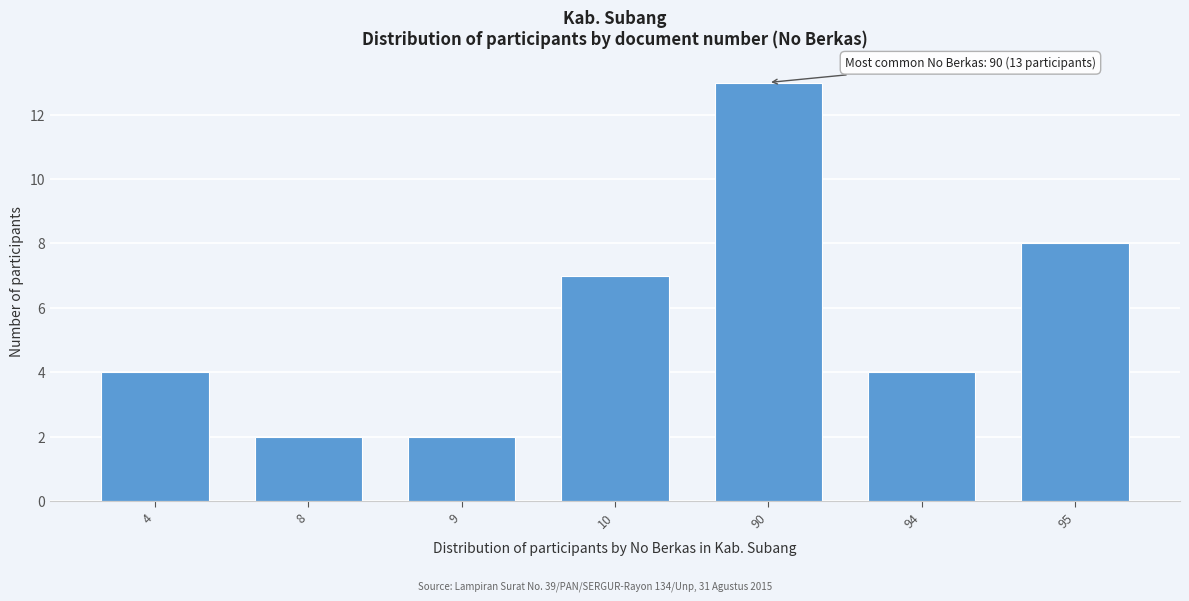

Reading left to right, extract all data points from this chart.

4=4	8=2	9=2	10=7	90=13	94=4	95=8